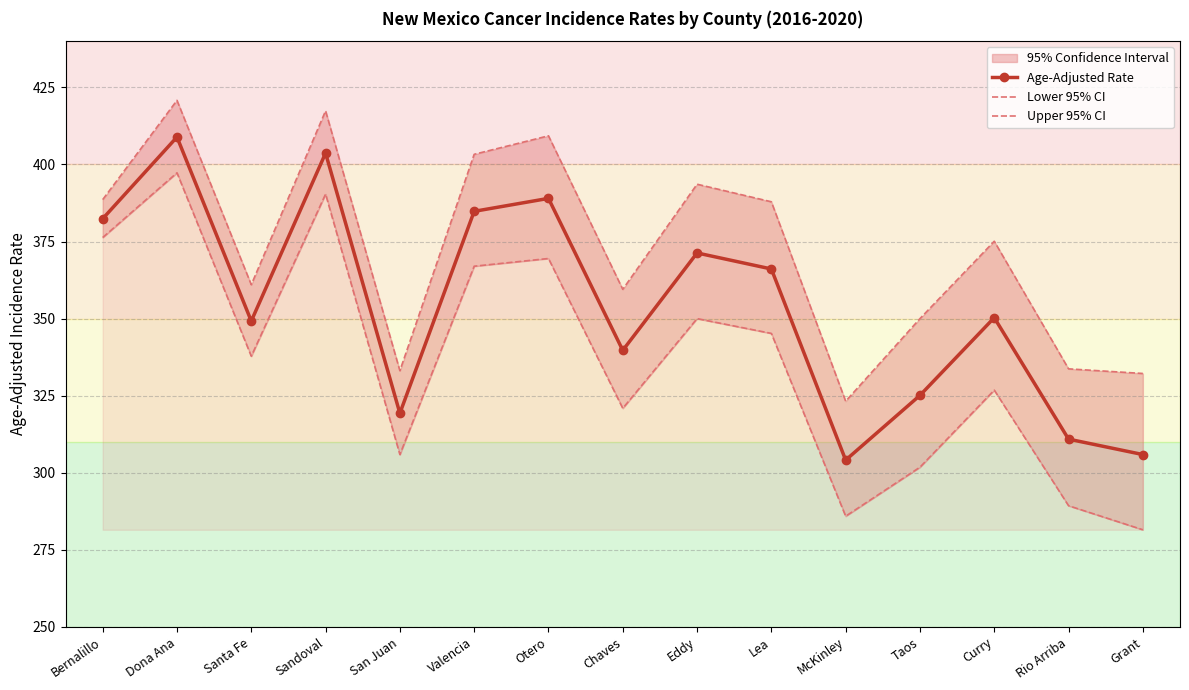

Rank the series at San Juan from highest to lowest value.

Upper 95% CI, Age-Adjusted Rate, Lower 95% CI